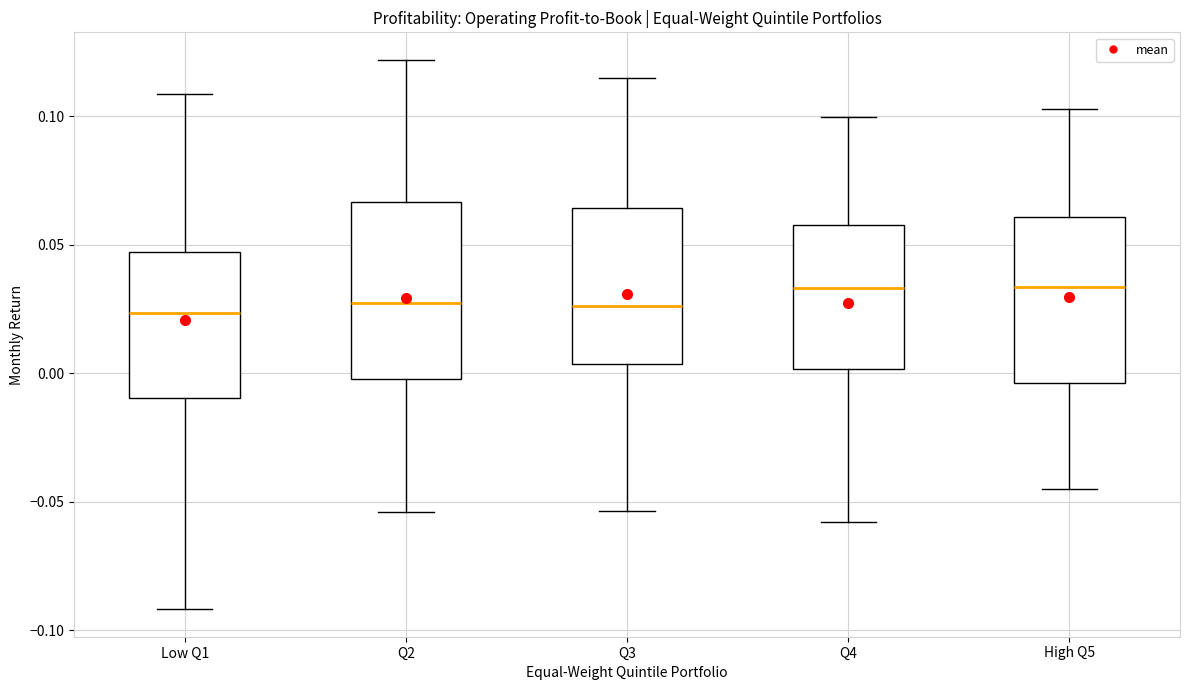

Reading left to right, transcribe this box plot: for each box, give where its median line is, the range the box spans, and where its two whiskers end, as read against the y-axis. The values are not printed on the chart, so give them approximately, as read against the axis.

Low Q1: median 0.025, box -0.010 to 0.045, whiskers -0.090 to 0.110
Q2: median 0.025, box 0.000 to 0.065, whiskers -0.055 to 0.120
Q3: median 0.025, box 0.005 to 0.065, whiskers -0.055 to 0.115
Q4: median 0.035, box 0.000 to 0.060, whiskers -0.060 to 0.100
High Q5: median 0.035, box -0.005 to 0.060, whiskers -0.045 to 0.105